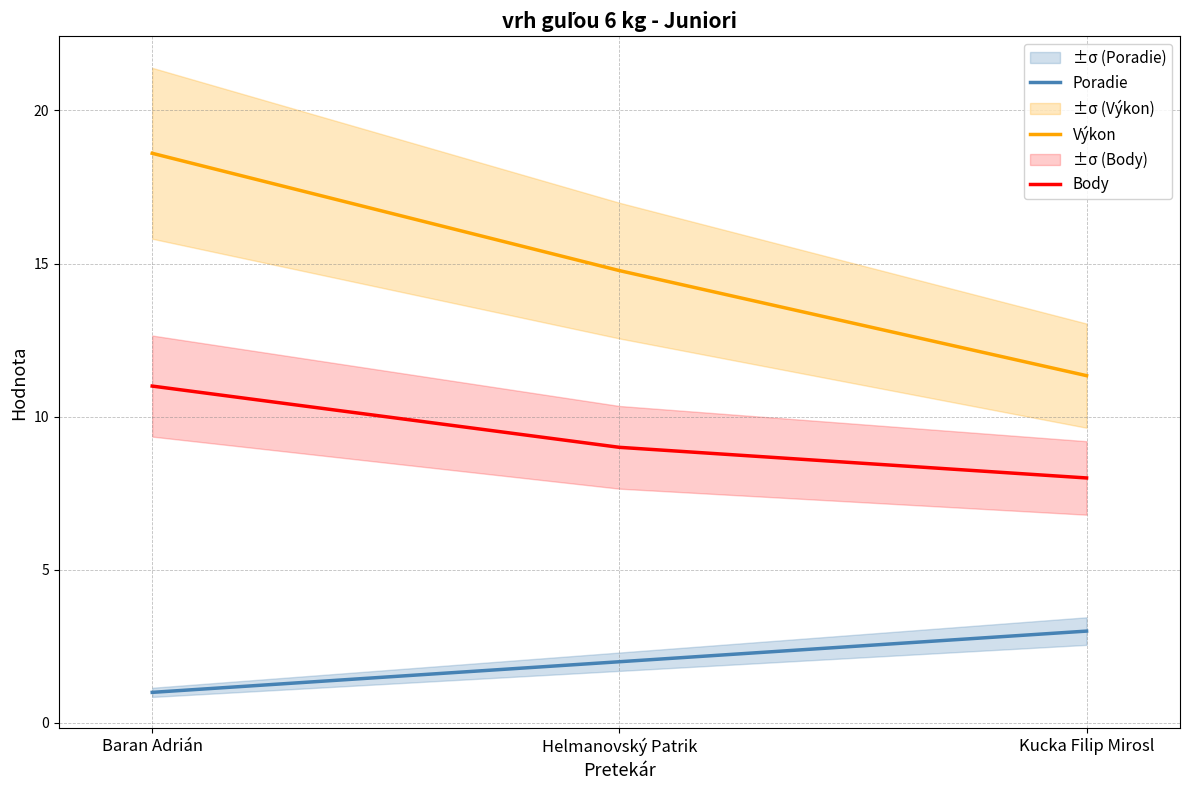

What is the value of the Výkon point at the 1st from the left?

18.6